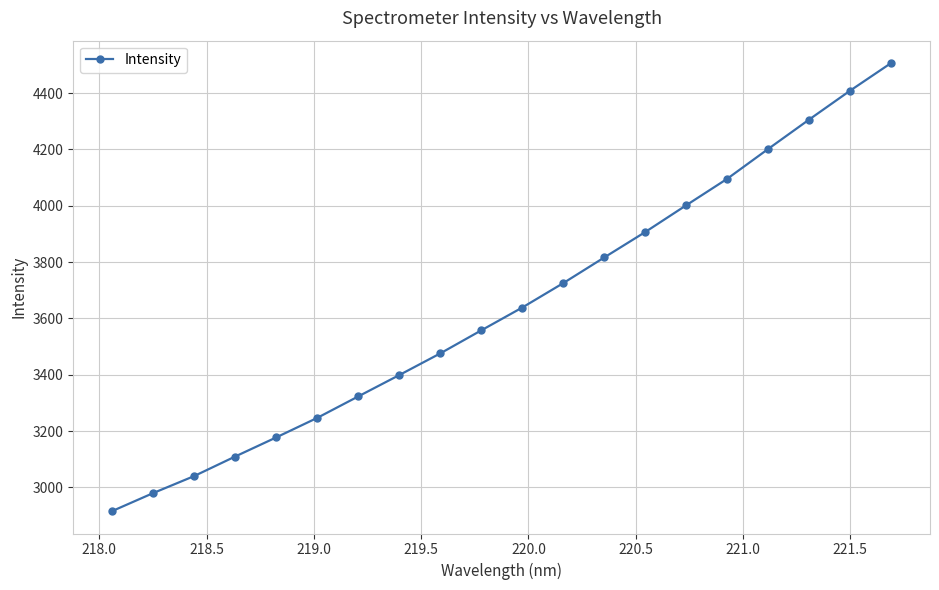

What is the minimum value shown in the chart?

2915.7